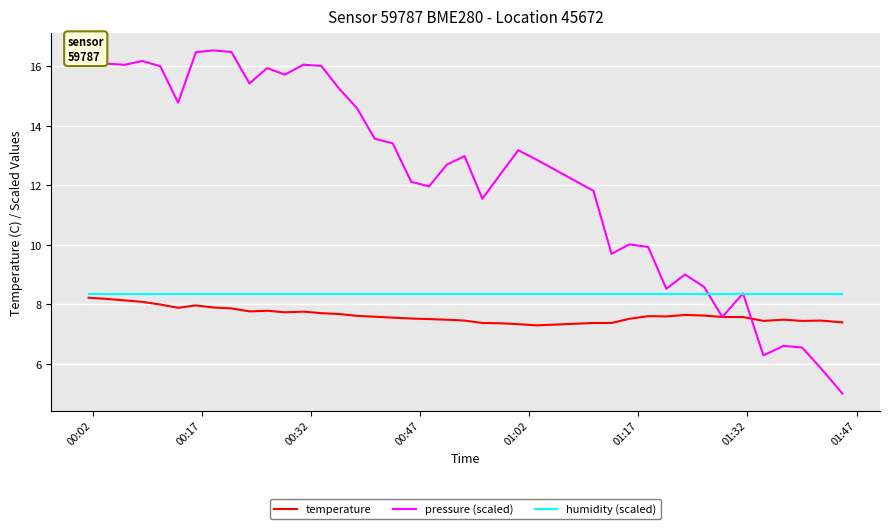

What is the lowest value of the humidity (scaled) series?

8.3